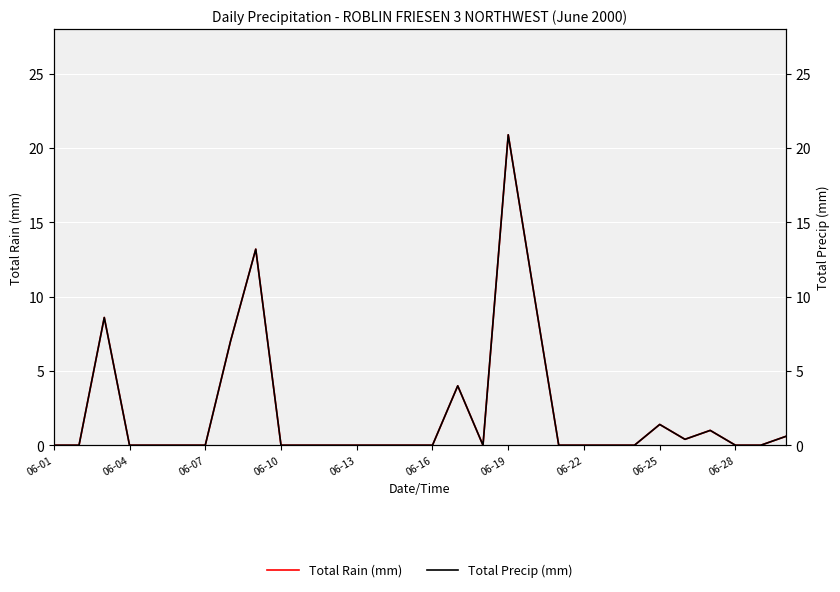

How many lines are shown in the chart?

2